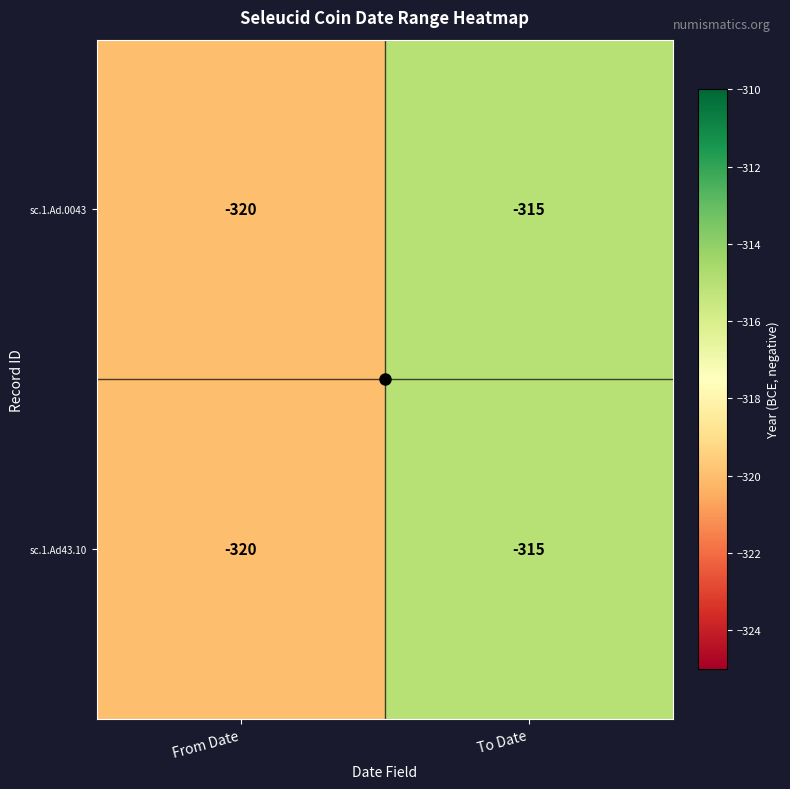

Rank the categories by sc.1.Ad43.10 value from lowest to highest.

From Date, To Date